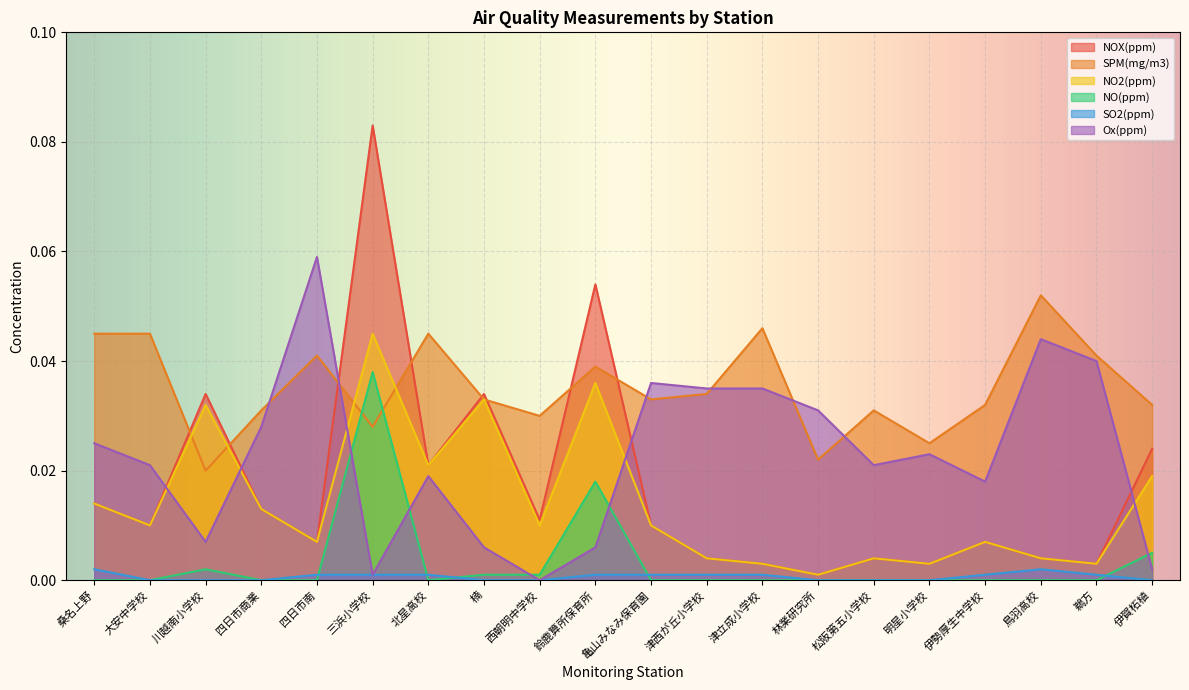

How many lines are shown in the chart?

6